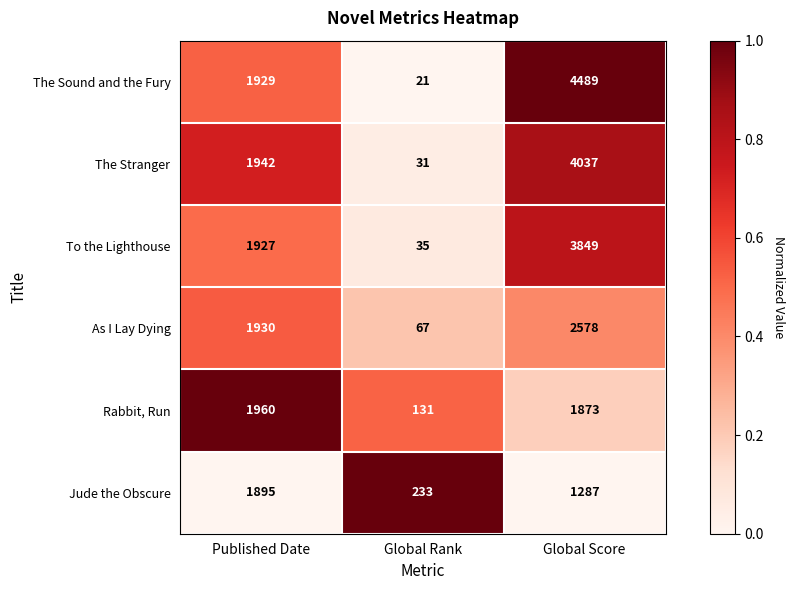

Count the number of categories in the chart.

3